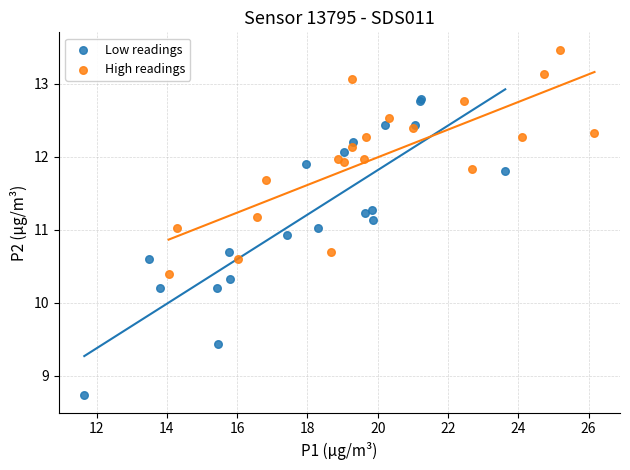

Which series contains the lowest Y value?

Low readings